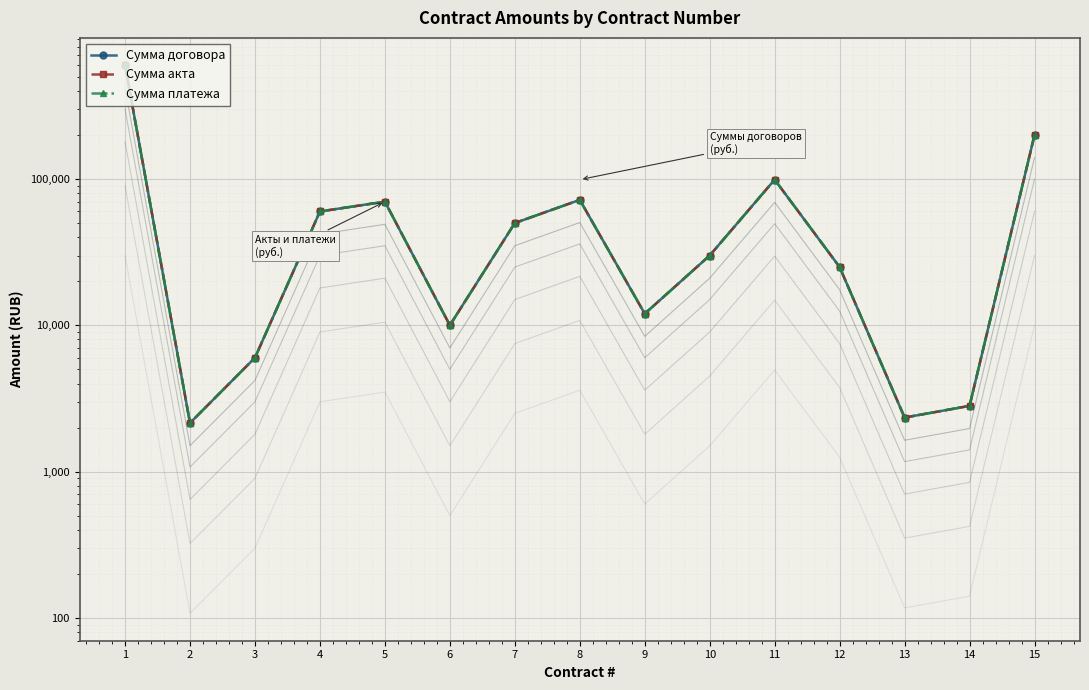

What are all the series names shown in the legend?

Сумма договора, Сумма акта, Сумма платежа